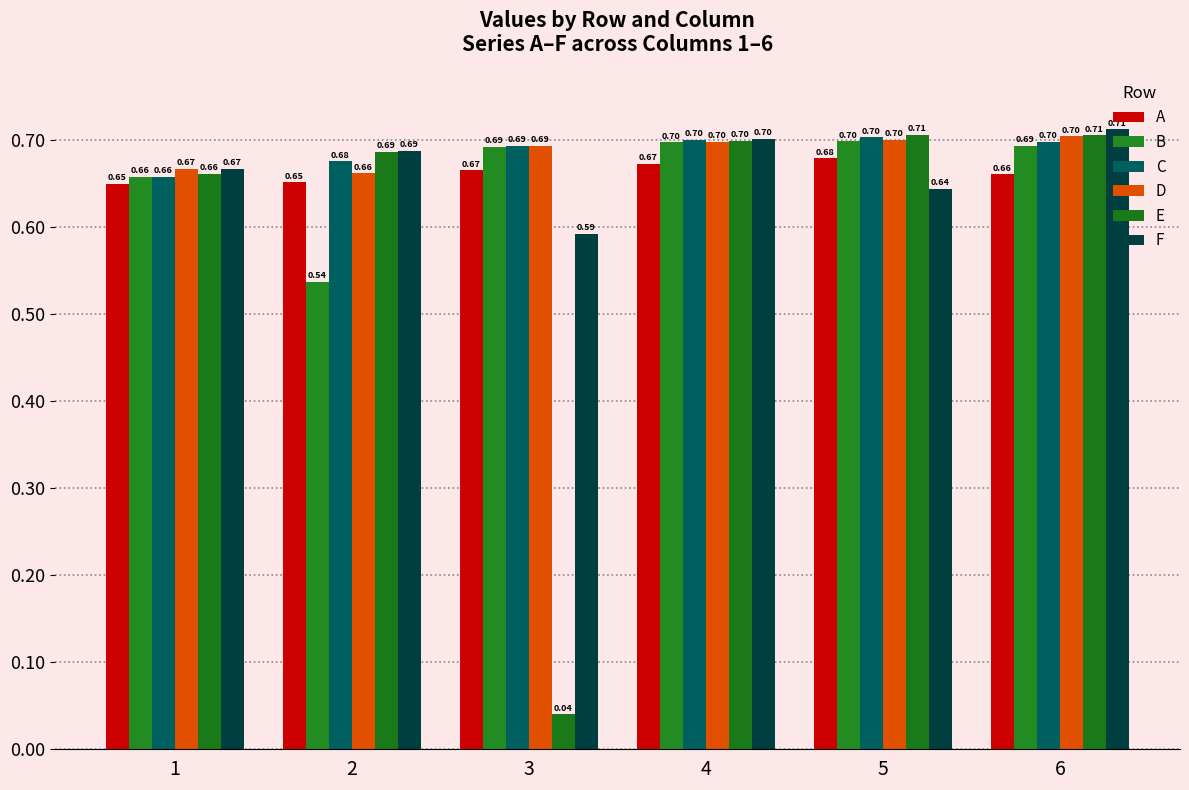

Rank the series at 6 from lowest to highest value.

A, B, C, D, E, F